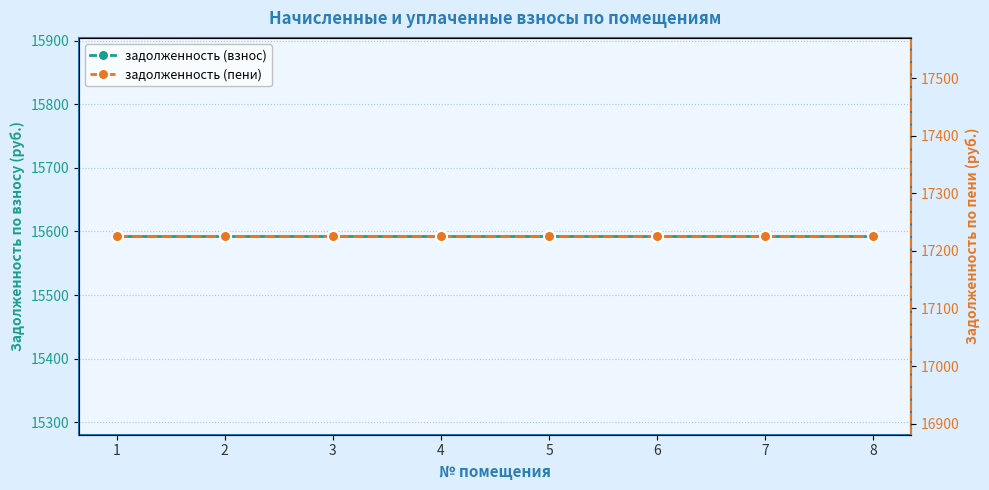

What is the approximate value of задолженность (пени) at 2?

17225.3